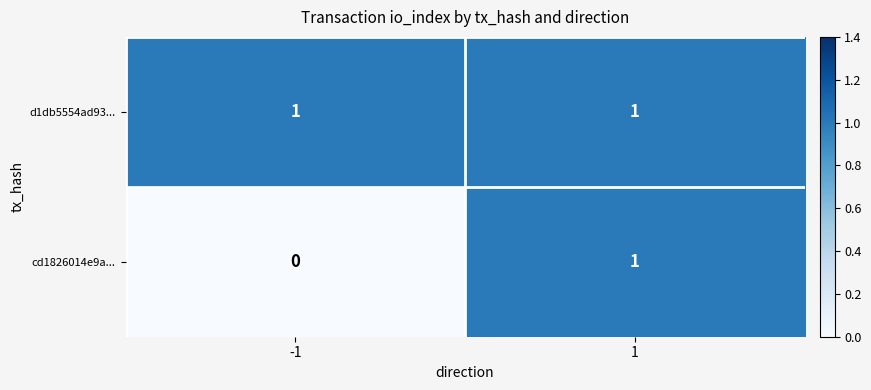

Reading right to left, what are all the values shown in this chart?

d1db5554ad93...: 1	1
cd1826014e9a...: 1	0